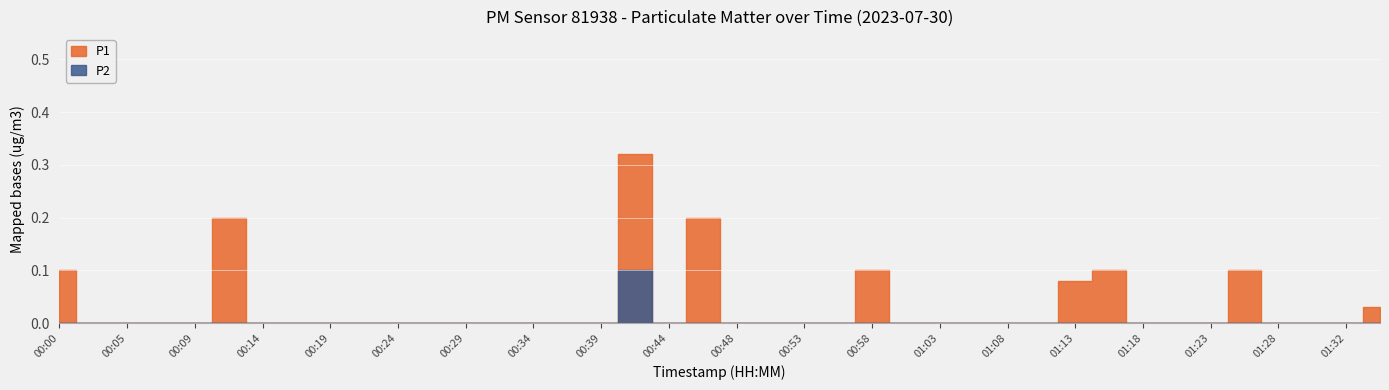

The value of P2 at 00:17 is 0.0. True or false?

True